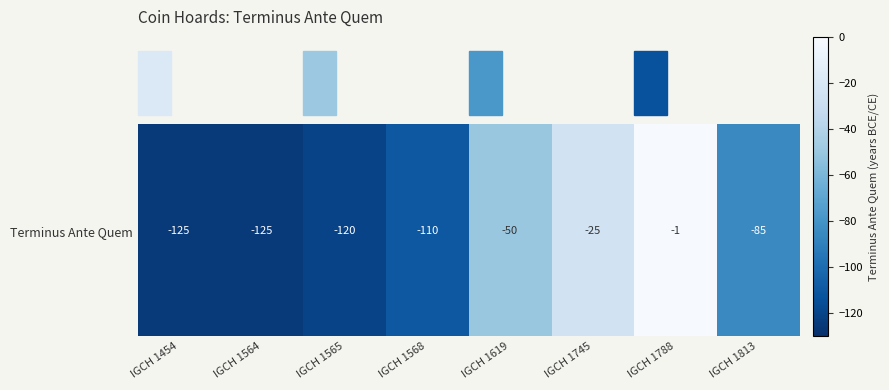

What is the greatest value displayed?

-1